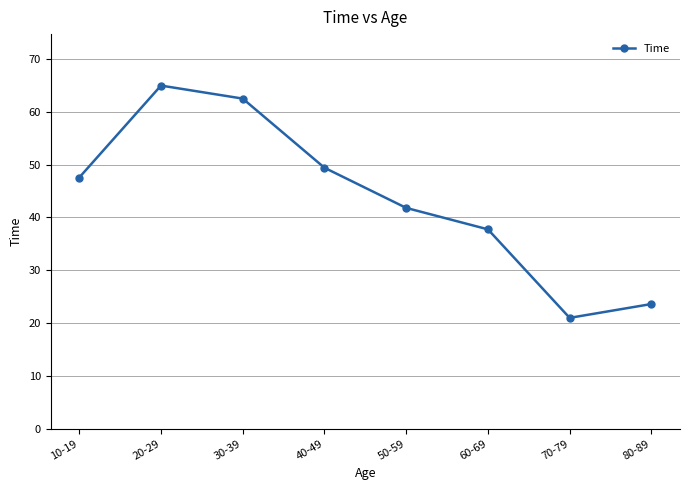

What is the label of the 2nd point from the right?

70-79